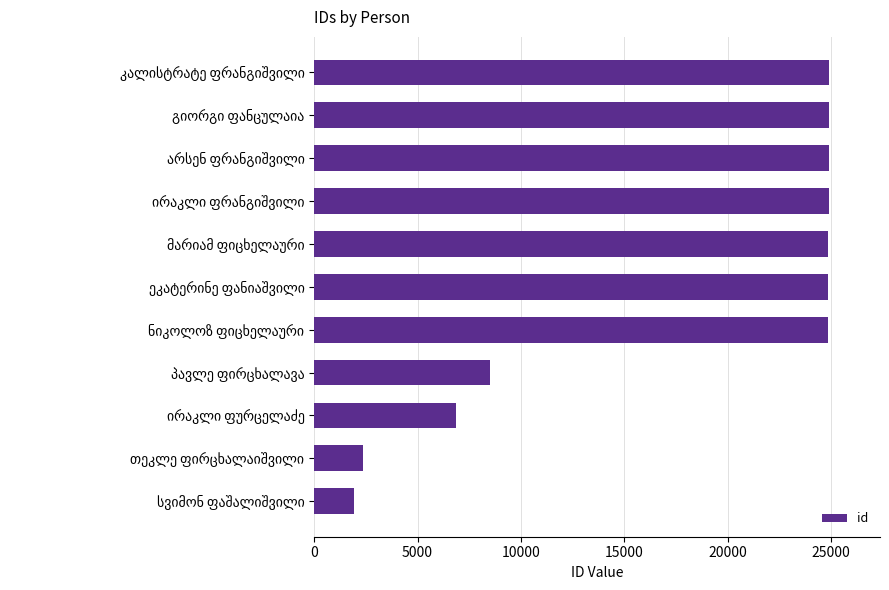

What is the difference between the second highest and minimum values?

22971